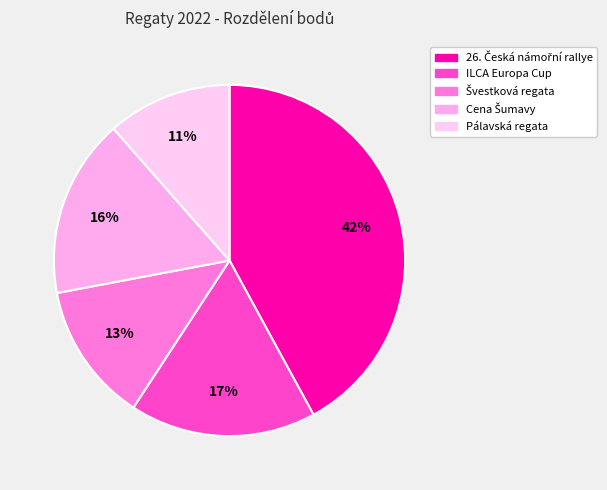

How many segments does this pie chart have?

5